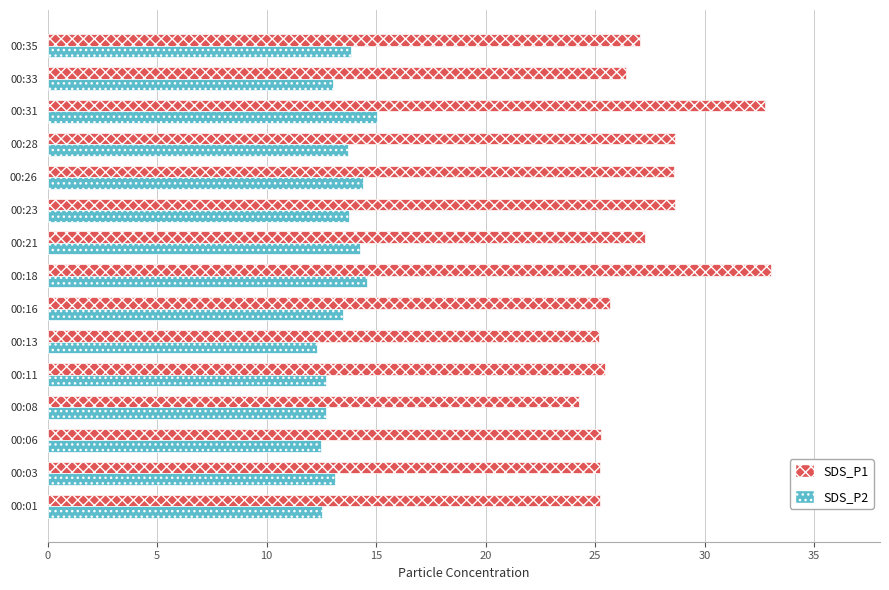

What is the minimum value shown in the chart?

12.3